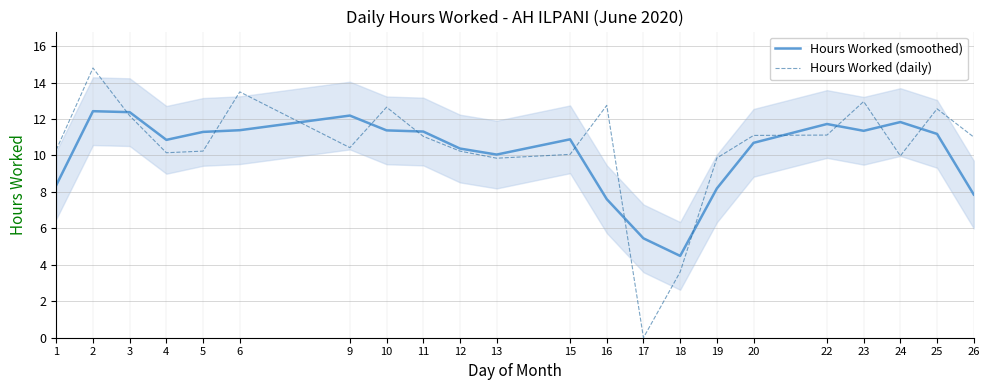

Reading left to right, transcribe all the data shown in this chart.

Hours Worked (smoothed): 8.4	12.4	12.4	10.9	11.3	11.4	12.2	11.4	11.3	10.4	10.1	10.9	7.6	5.5	4.5	8.2	10.7	11.7	11.4	11.8	11.2	7.9
Hours Worked (daily): 10.3	14.8	12.2	10.2	10.2	13.5	10.4	12.7	11.1	10.2	9.8	10.1	12.8	0.0	3.6	9.9	11.1	11.1	13.0	10.0	12.6	11.0